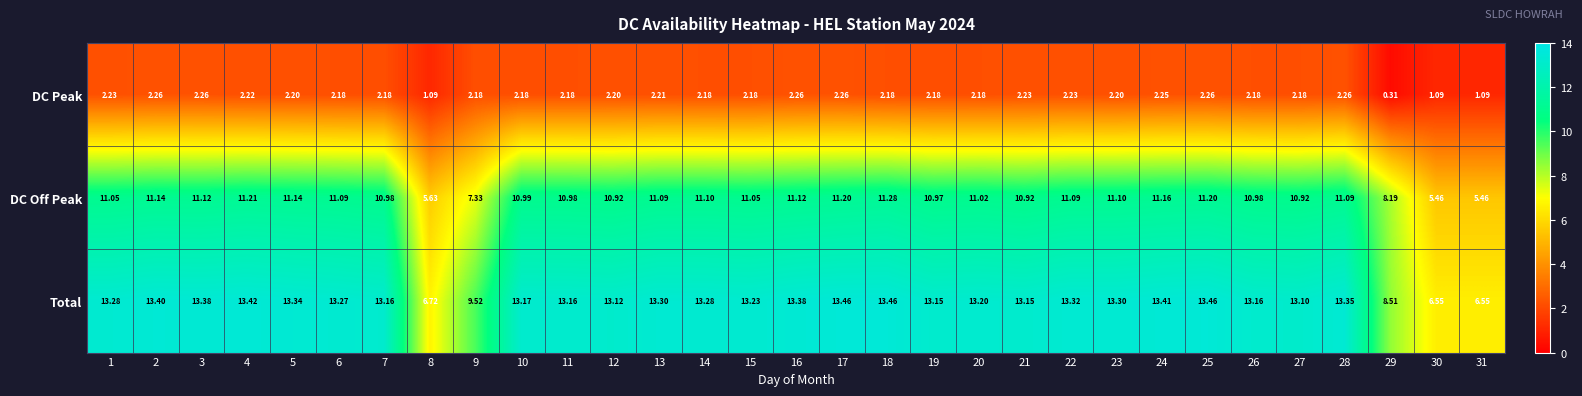

Which series has the largest total across all categories?

Total